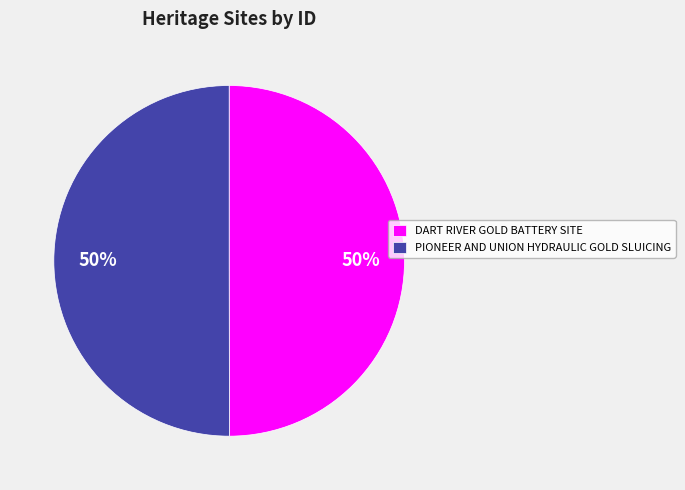

The DART RIVER GOLD BATTERY SITE slice represents 56% of the pie. True or false?

False